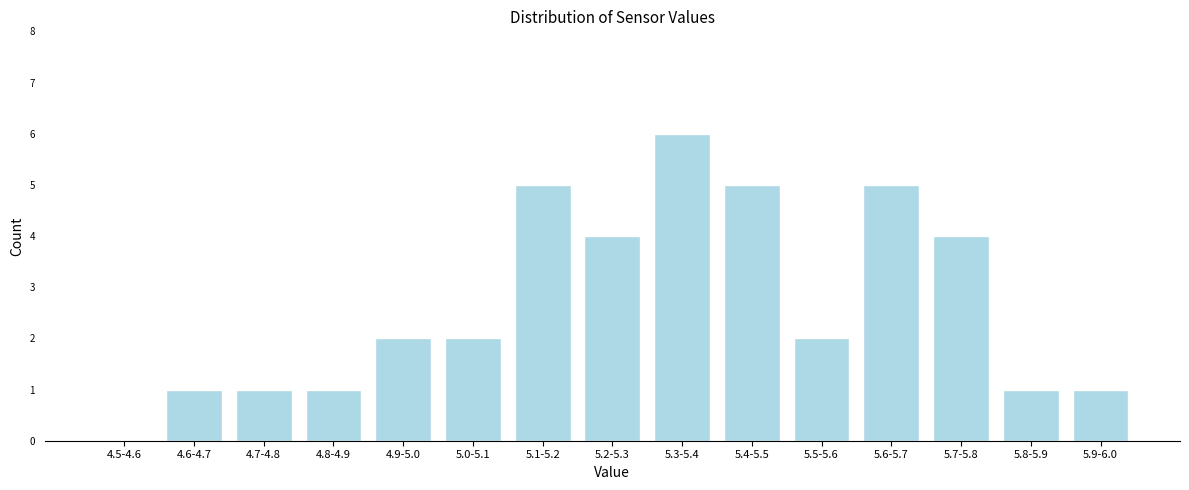

Reading right to left, list all the values displayed in this chart.

5.9-6.0=1	5.8-5.9=1	5.7-5.8=4	5.6-5.7=5	5.5-5.6=2	5.4-5.5=5	5.3-5.4=6	5.2-5.3=4	5.1-5.2=5	5.0-5.1=2	4.9-5.0=2	4.8-4.9=1	4.7-4.8=1	4.6-4.7=1	4.5-4.6=0